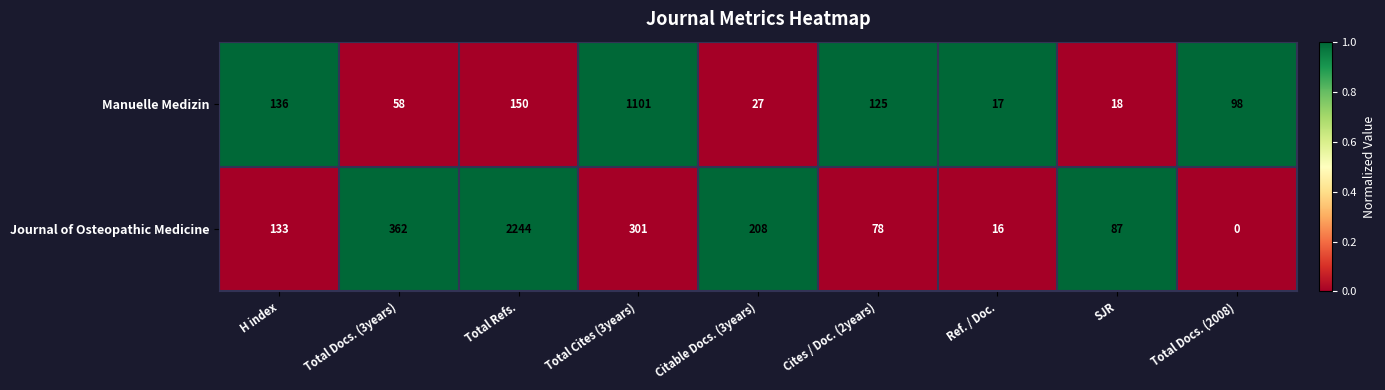

Between Total Refs. and Total Docs. (2008), which series saw the biggest shift?

Journal of Osteopathic Medicine